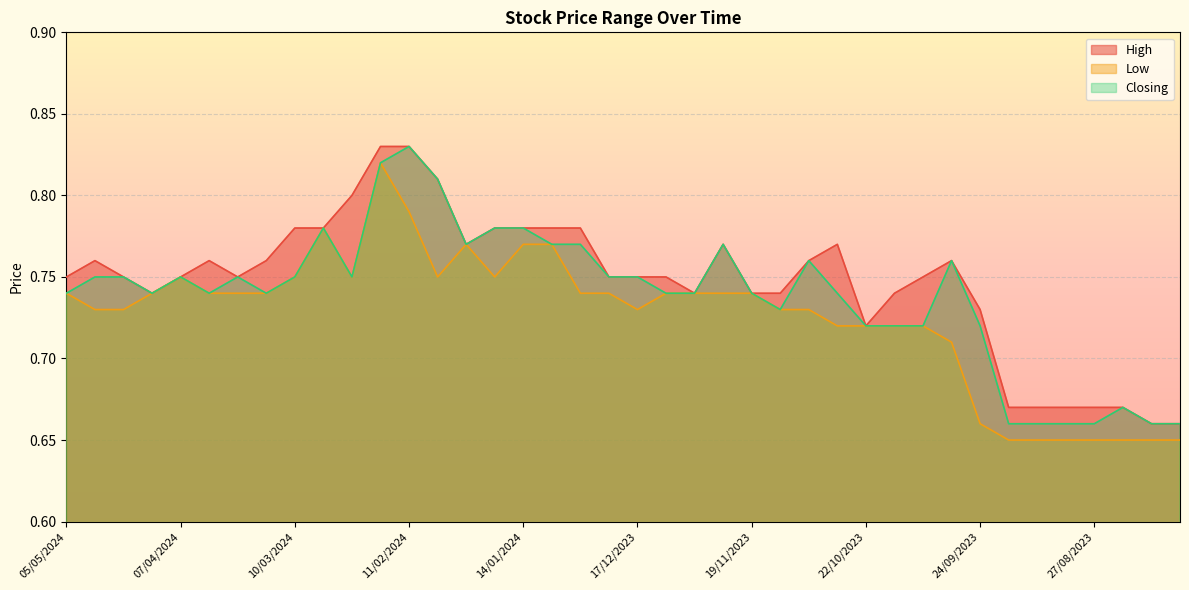

The value of Low at 17/09/2023 is 0.1. True or false?

False